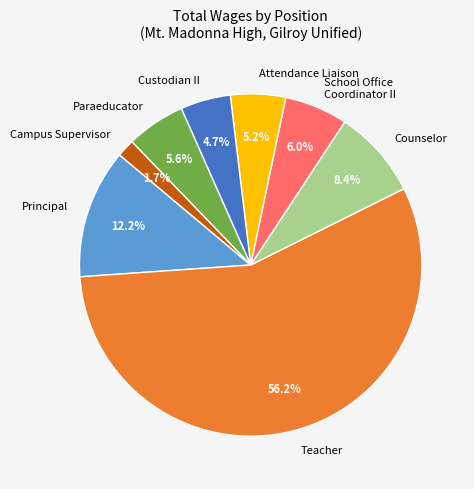

Does any single category account for the majority?

Yes